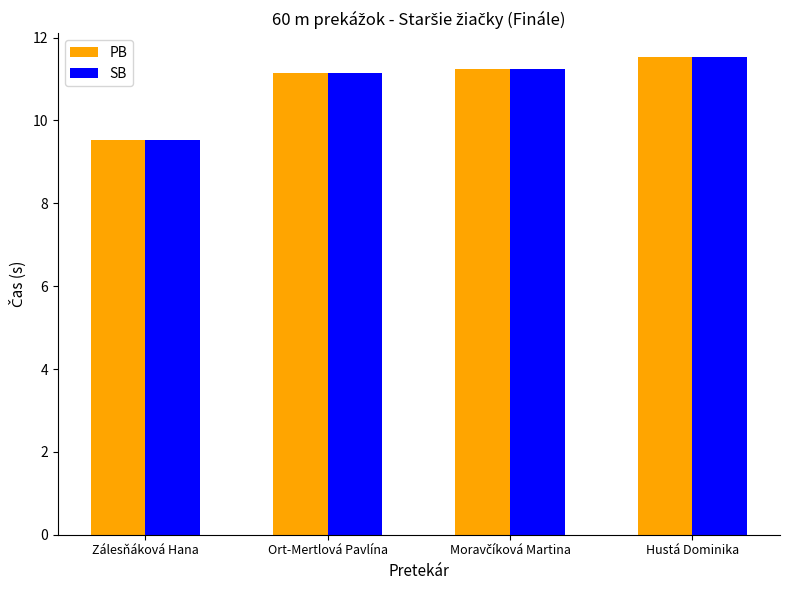

What are all the series names shown in the legend?

PB, SB